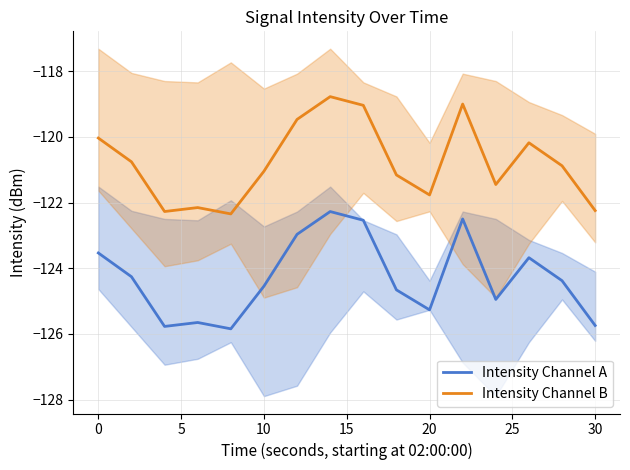

How many categories are shown in the chart?

16